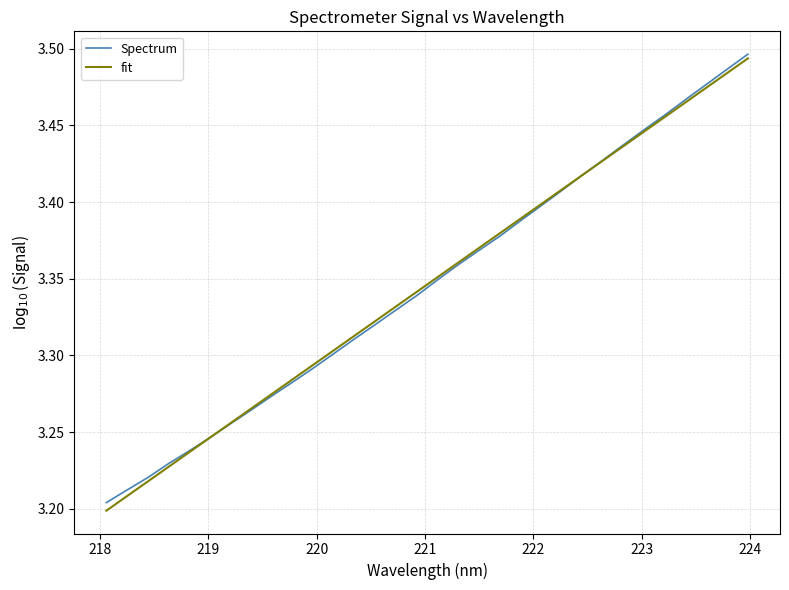

Reading right to left, transcribe all the data shown in this chart.

3.5	3.5	3.5	3.5	3.5	3.4	3.4	3.4	3.4	3.4	3.4	3.4	3.4	3.4	3.4	3.3	3.3	3.3	3.3	3.3	3.3	3.3	3.3	3.3	3.3	3.3	3.2	3.2	3.2	3.2	3.2	3.2